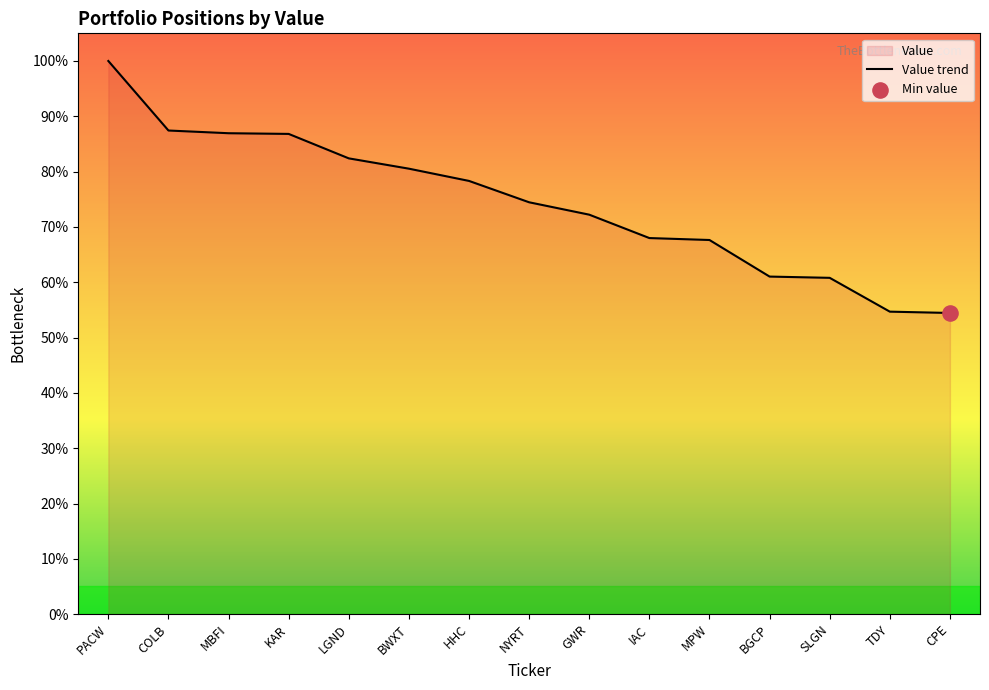

What is the change in value from IAC to CPE?

-13.5